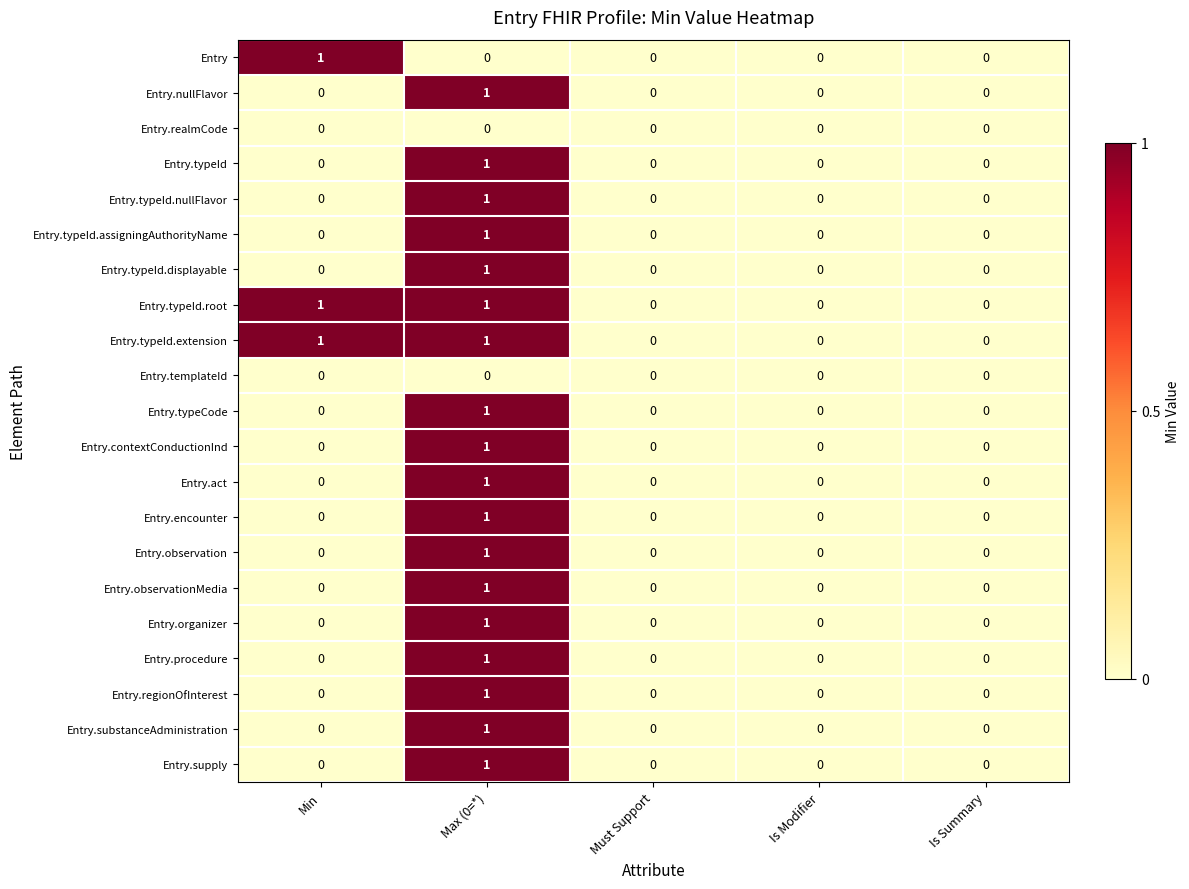

Count the Entry.procedure values in the range 0 to 1.

5